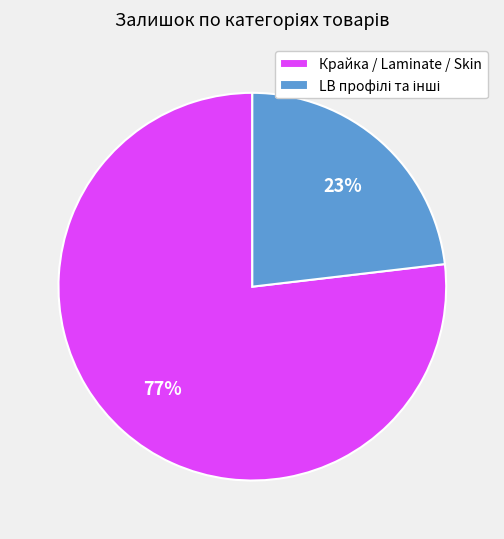

To the nearest percent, what portion does Крайка / Laminate / Skin represent?

77%